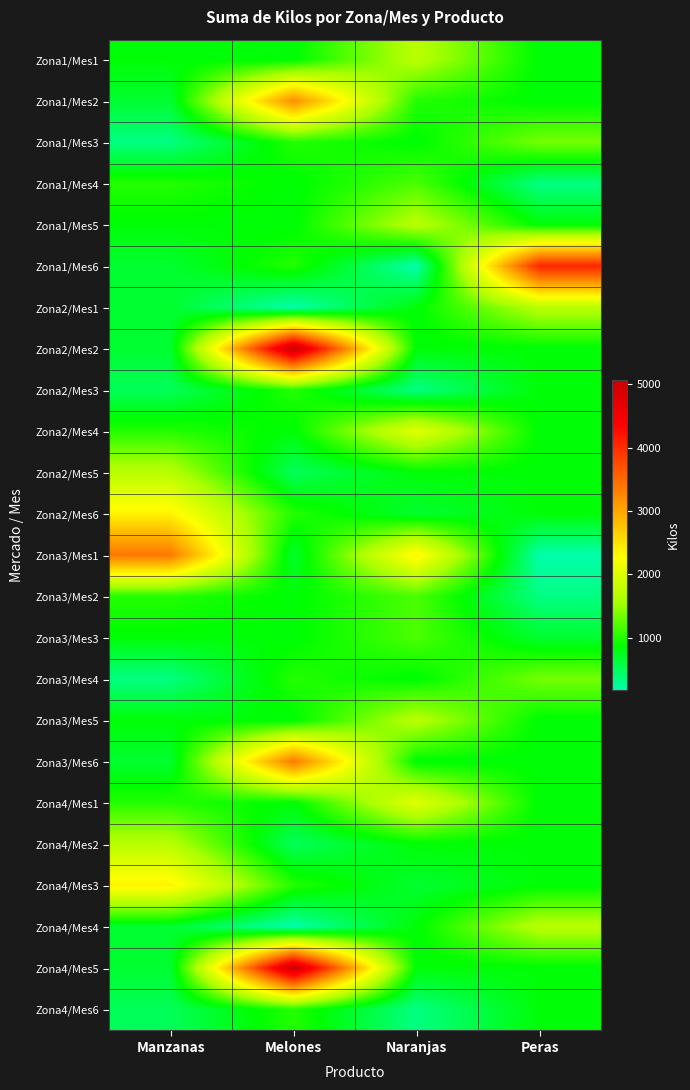

Reading right to left, what are all the values shown in this chart?

Zona1/Mes1: Peras=845	Naranjas=1690	Melones=845	Manzanas=845
Zona1/Mes2: Peras=845	Naranjas=1014	Melones=3211	Manzanas=676
Zona1/Mes3: Peras=1352	Naranjas=845	Melones=1014	Manzanas=338
Zona1/Mes4: Peras=338	Naranjas=1183	Melones=845	Manzanas=1014
Zona1/Mes5: Peras=845	Naranjas=1690	Melones=845	Manzanas=845
Zona1/Mes6: Peras=4056	Naranjas=169	Melones=1014	Manzanas=676
Zona2/Mes1: Peras=1690	Naranjas=845	Melones=169	Manzanas=676
Zona2/Mes2: Peras=845	Naranjas=845	Melones=5070	Manzanas=676
Zona2/Mes3: Peras=845	Naranjas=338	Melones=1014	Manzanas=507
Zona2/Mes4: Peras=845	Naranjas=2028	Melones=845	Manzanas=1014
Zona2/Mes5: Peras=845	Naranjas=845	Melones=507	Manzanas=1690
Zona2/Mes6: Peras=845	Naranjas=676	Melones=1014	Manzanas=2366
Zona3/Mes1: Peras=169	Naranjas=2366	Melones=676	Manzanas=3380
Zona3/Mes2: Peras=338	Naranjas=1183	Melones=845	Manzanas=1014
Zona3/Mes3: Peras=676	Naranjas=1183	Melones=845	Manzanas=845
Zona3/Mes4: Peras=1352	Naranjas=845	Melones=1014	Manzanas=338
Zona3/Mes5: Peras=845	Naranjas=1690	Melones=845	Manzanas=845
Zona3/Mes6: Peras=845	Naranjas=845	Melones=3380	Manzanas=676
Zona4/Mes1: Peras=845	Naranjas=2028	Melones=845	Manzanas=1014
Zona4/Mes2: Peras=845	Naranjas=845	Melones=507	Manzanas=1690
Zona4/Mes3: Peras=845	Naranjas=676	Melones=1014	Manzanas=2366
Zona4/Mes4: Peras=1690	Naranjas=845	Melones=169	Manzanas=676
Zona4/Mes5: Peras=845	Naranjas=845	Melones=5070	Manzanas=676
Zona4/Mes6: Peras=845	Naranjas=338	Melones=1014	Manzanas=507